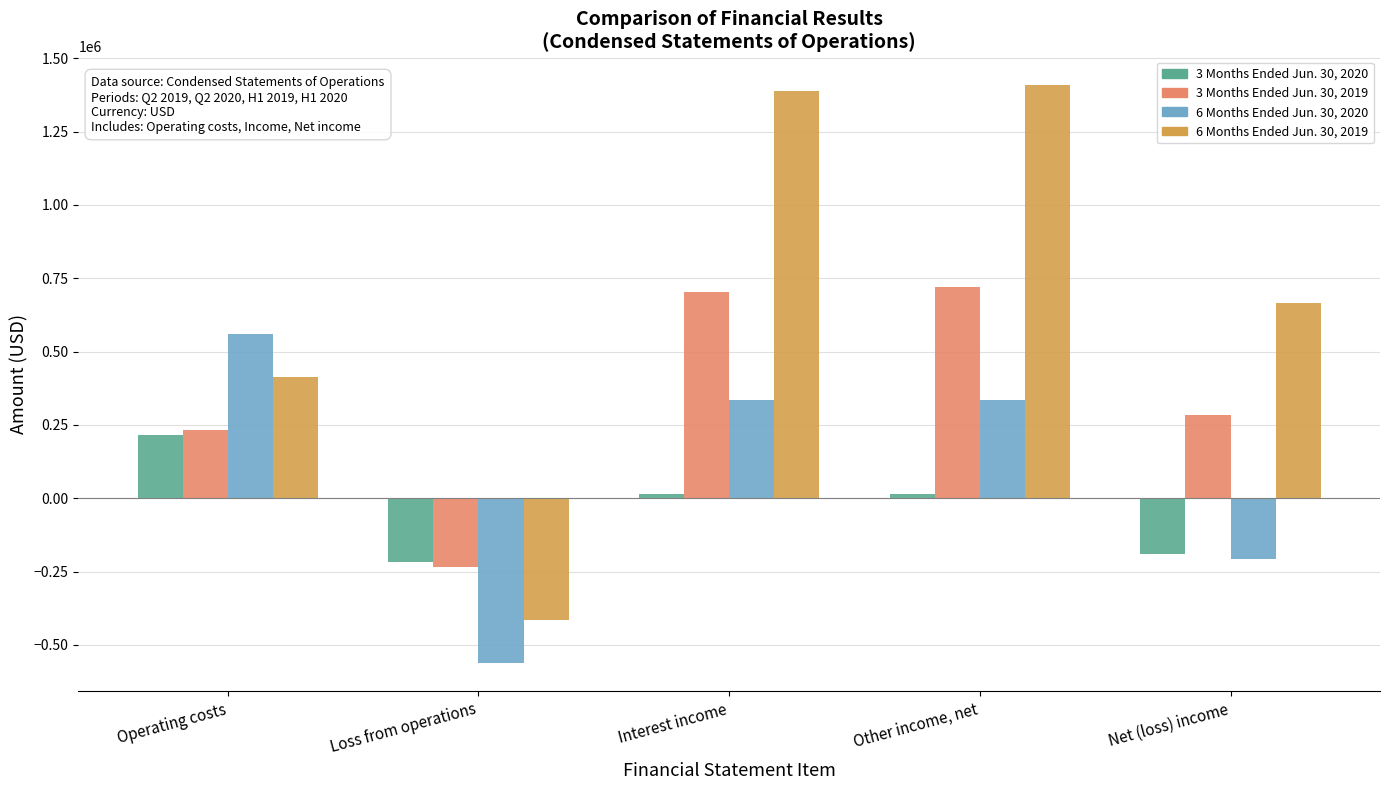

What is the average value of the 3 Months Ended Jun. 30, 2020 series?

-33026